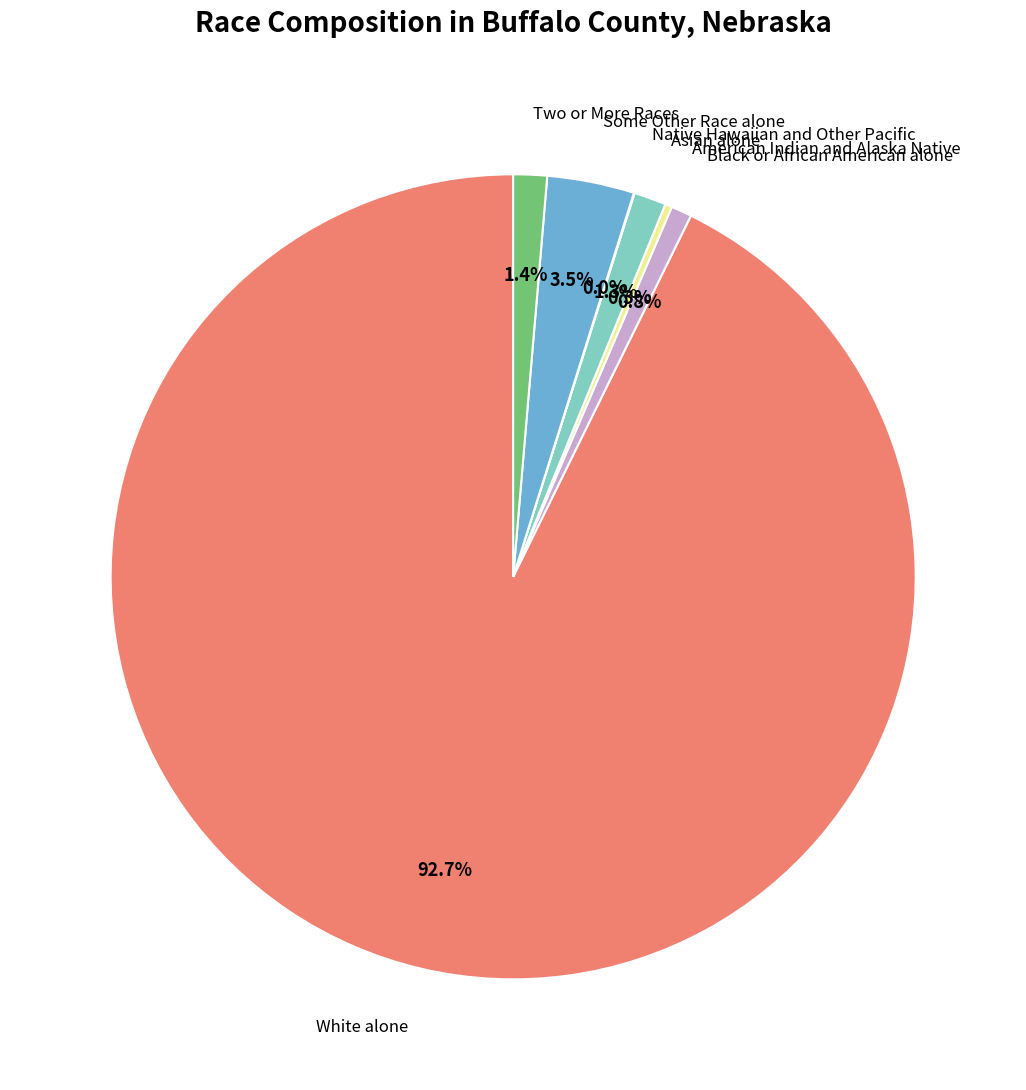

Is there any slice that represents more than half of the pie?

Yes